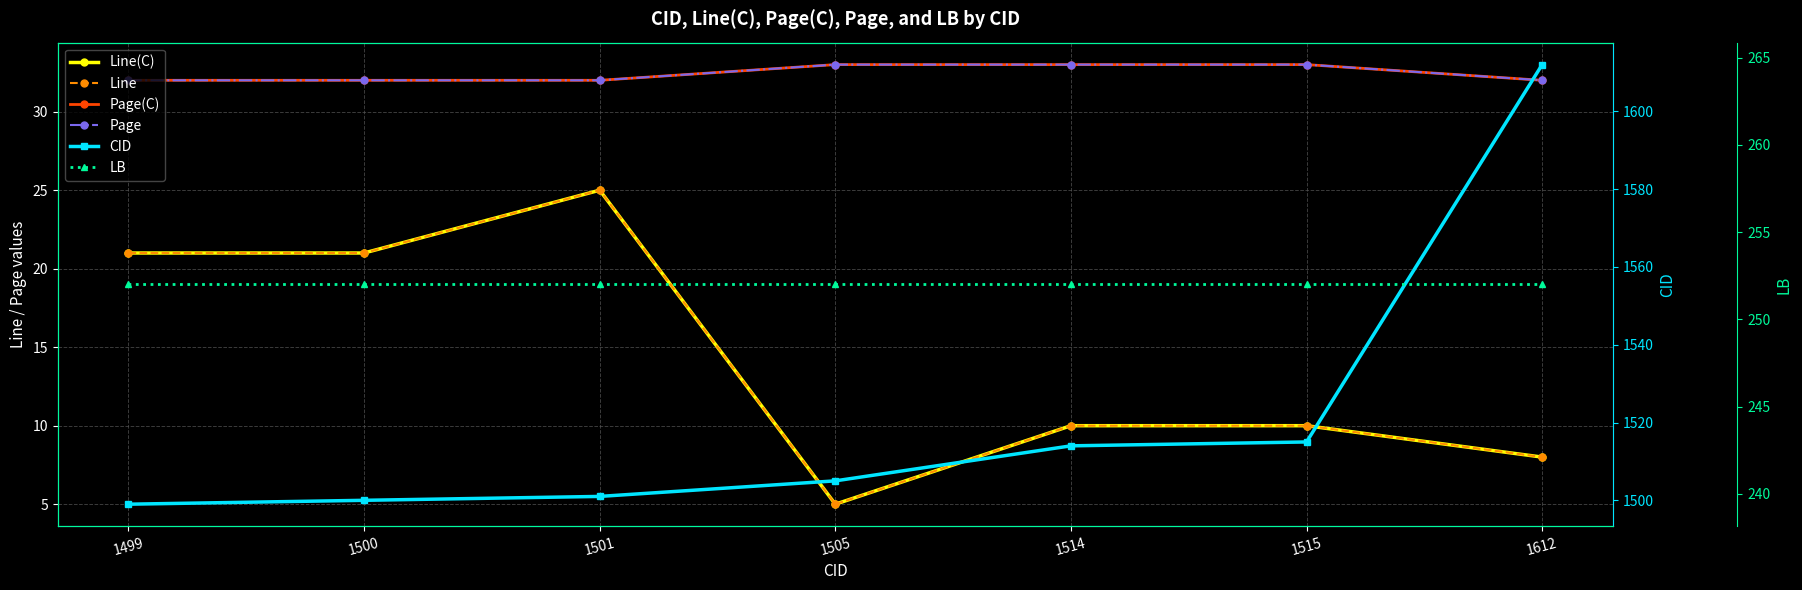

What is the sum of all Page(C) values?

227